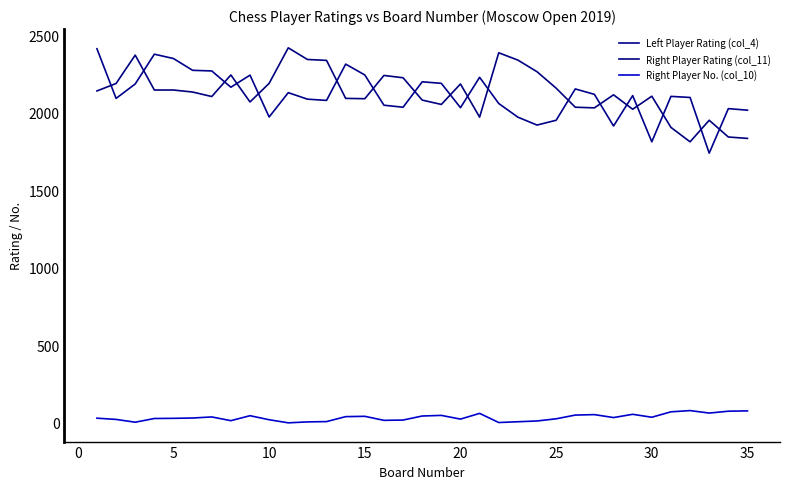

What is the minimum value for Left Player Rating (col_4)?

1740